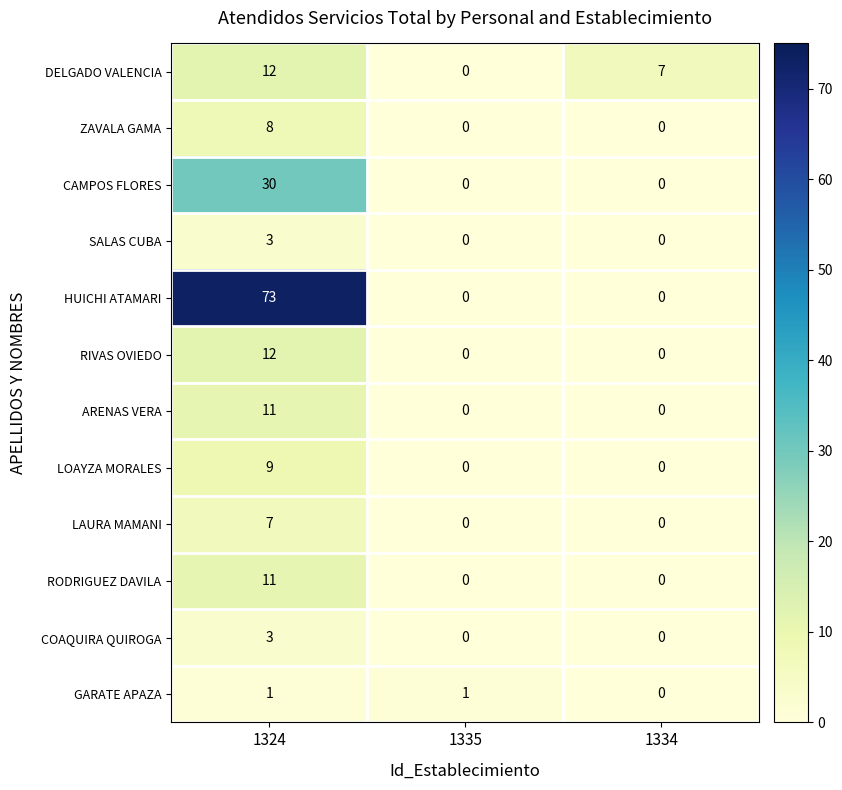

At which category is the sum across all series the highest?

1324